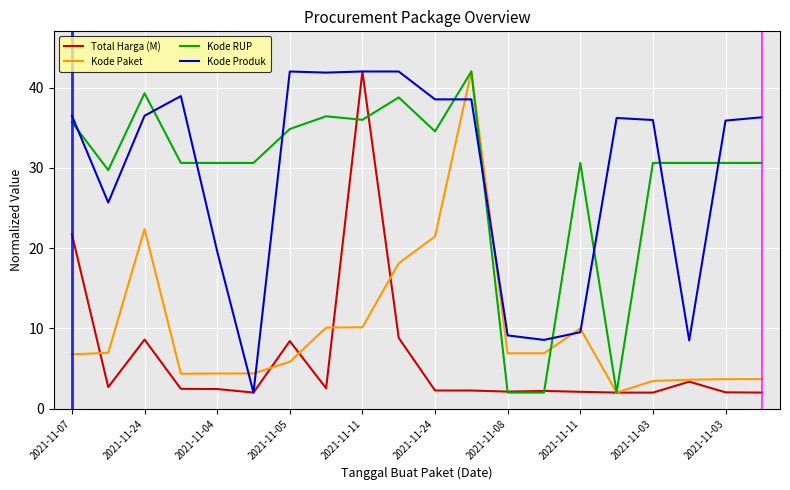

What is the minimum value for Kode Paket?

2.0